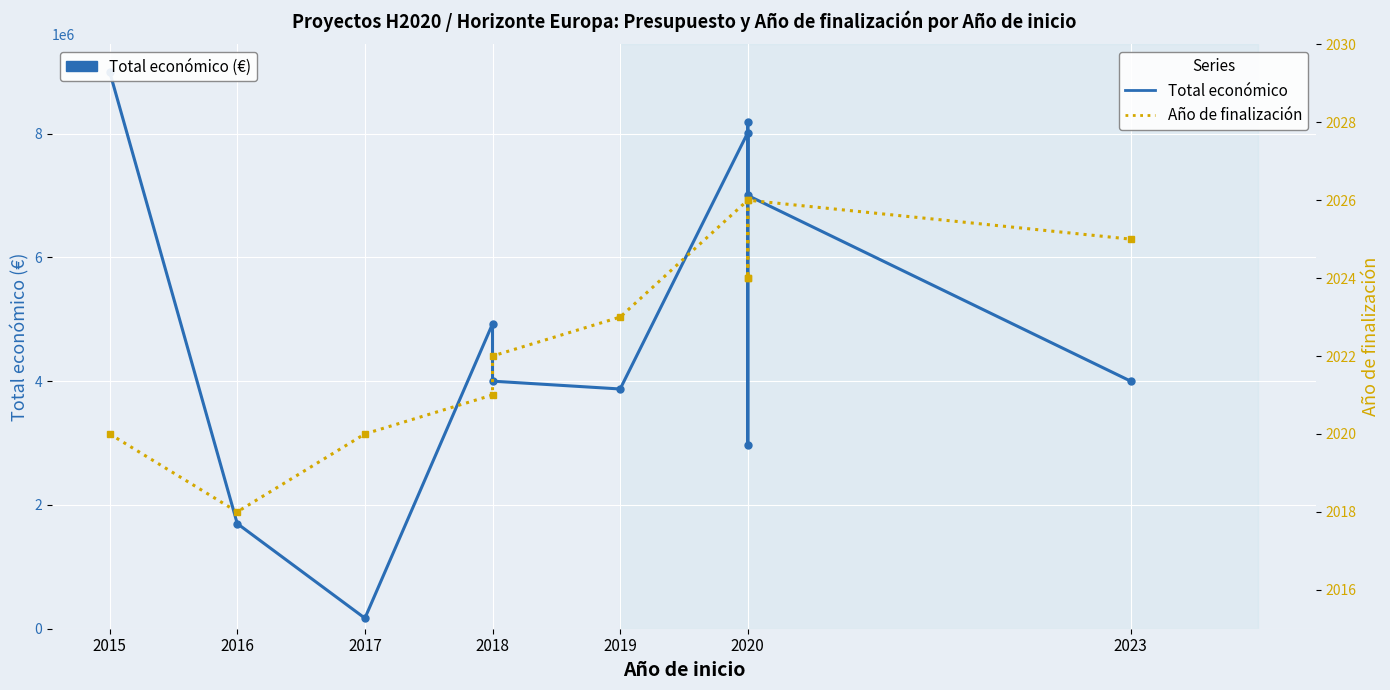

True or false: Total económico and Año de finalización intersect in this chart.

False